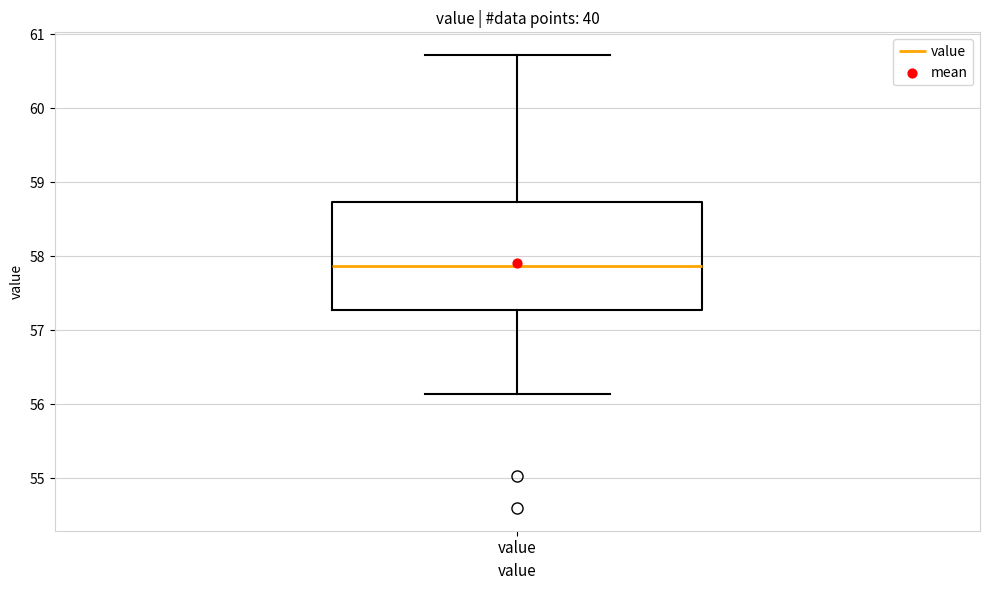

Transcribe this box plot: give where the median line is, the range the box spans, and where the two whiskers end, as read against the y-axis. The values are not printed on the chart, so give them approximately, as read against the axis.

median 57.9, box 57.3 to 58.7, whiskers 56.1 to 60.7